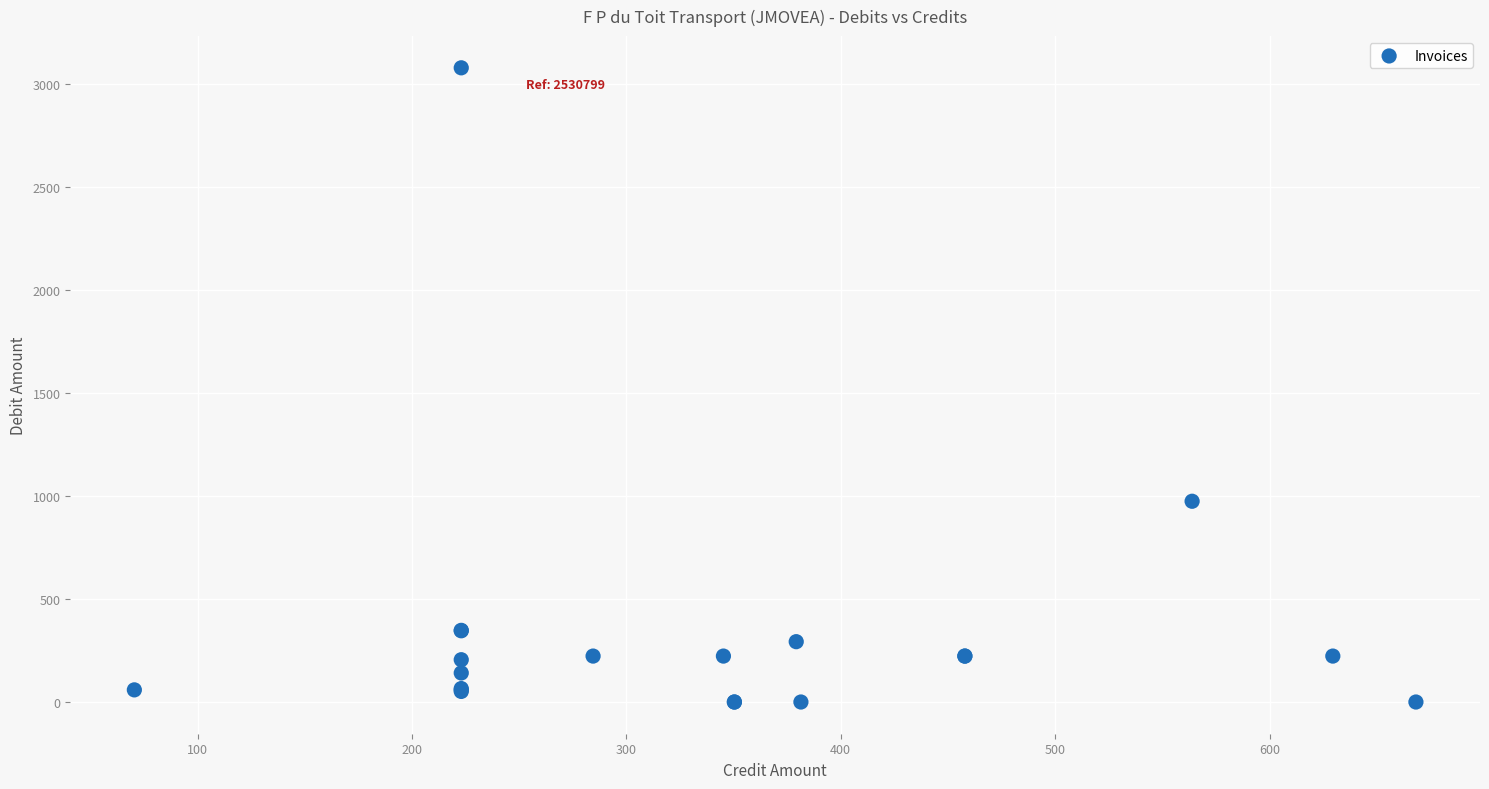

What Y value in the scatter plot is closest to 1539?

974.6